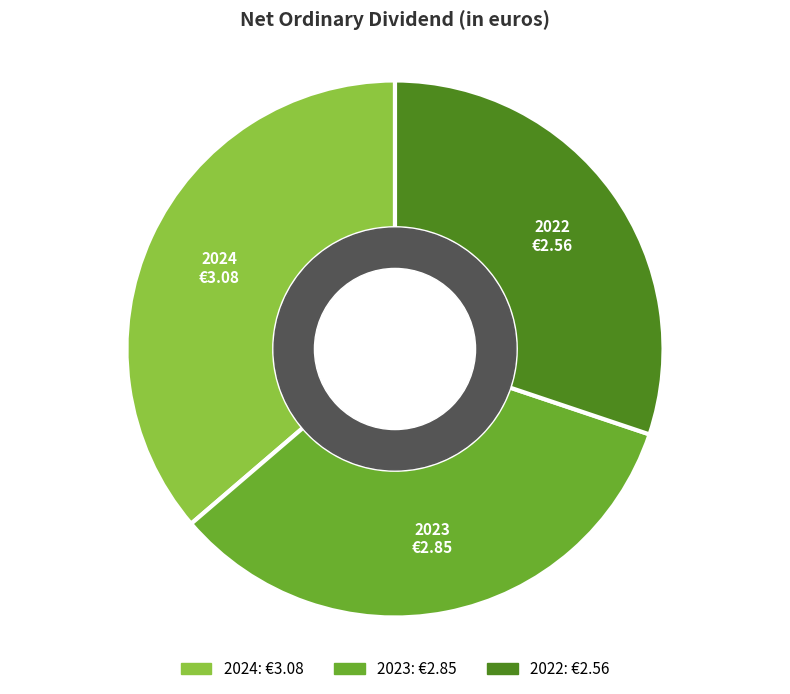

Which has a higher value, 2023 or 2022?

2023